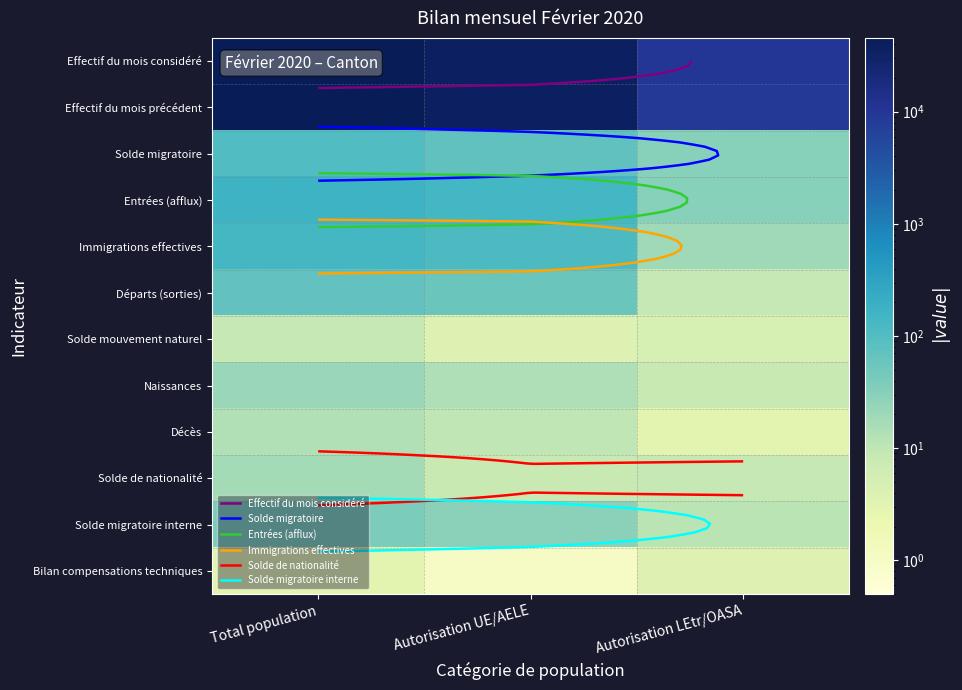

At which label is Solde de nationalité closest to 12?

Autorisation LEtr/OASA